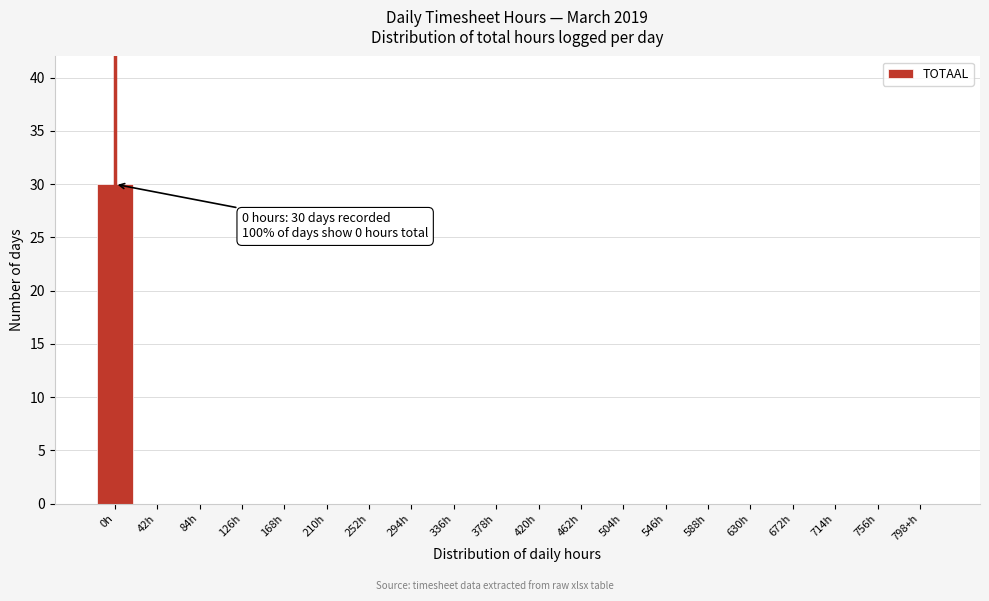

Reading left to right, extract all data points from this chart.

0h=30	42h=0	84h=0	126h=0	168h=0	210h=0	252h=0	294h=0	336h=0	378h=0	420h=0	462h=0	504h=0	546h=0	588h=0	630h=0	672h=0	714h=0	756h=0	798+h=0